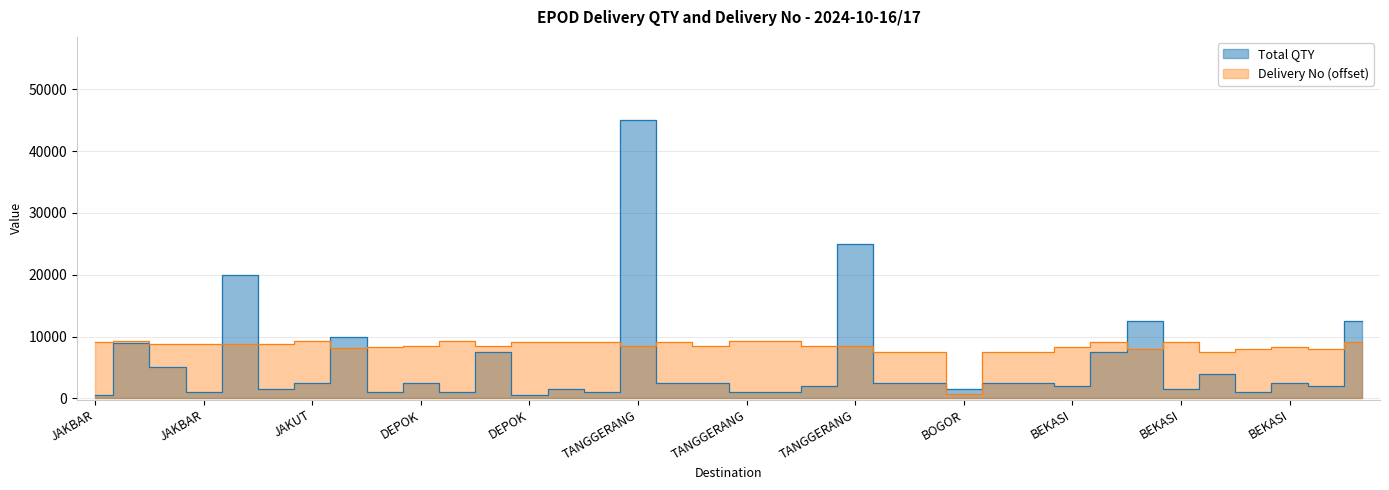

The value of Total QTY at BEKASI is 2000. True or false?

True